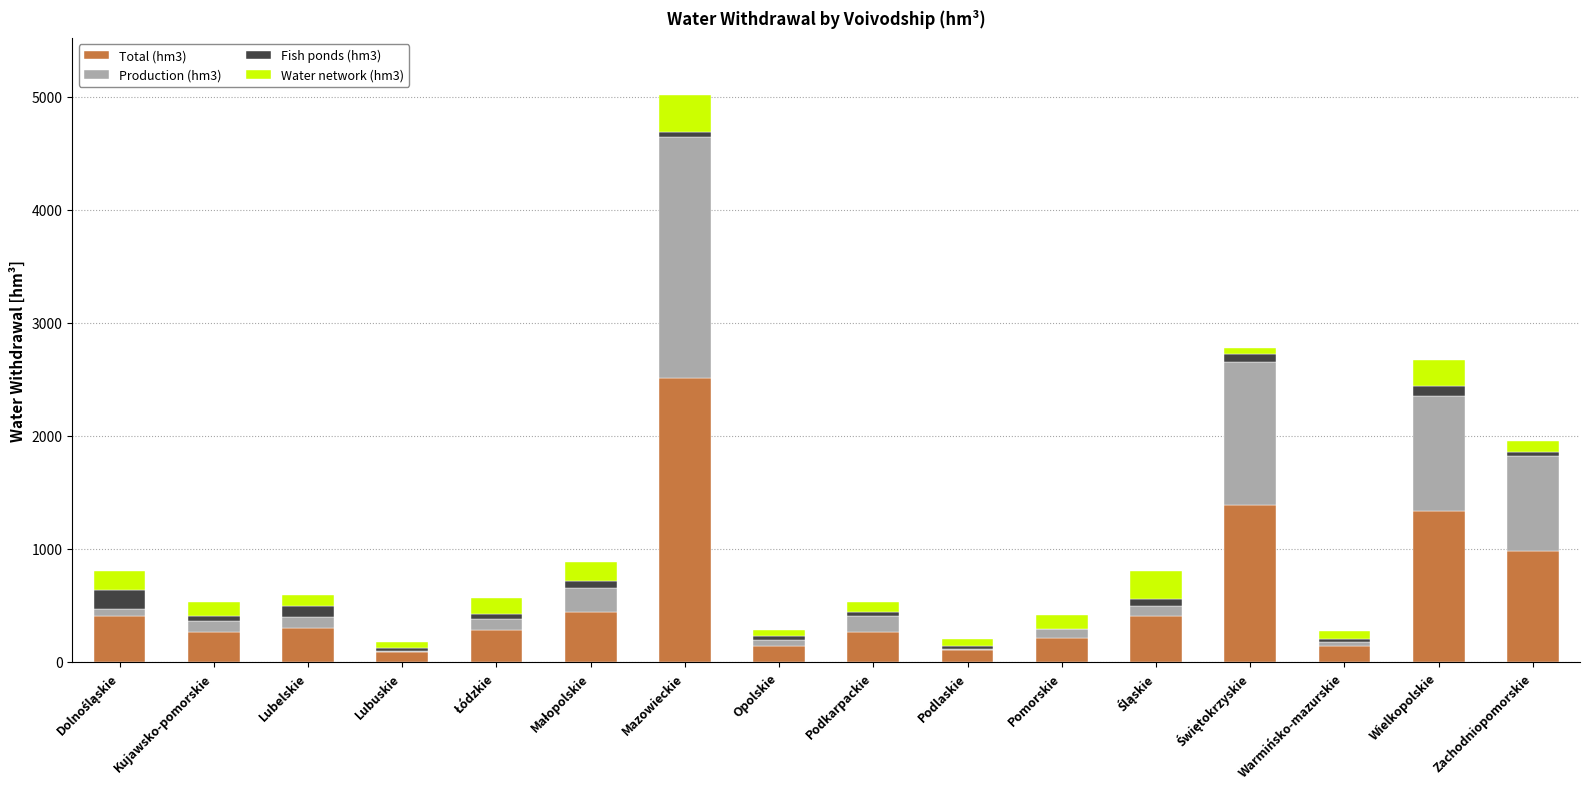

Which category has the highest value in the Total (hm3) series?

Mazowieckie